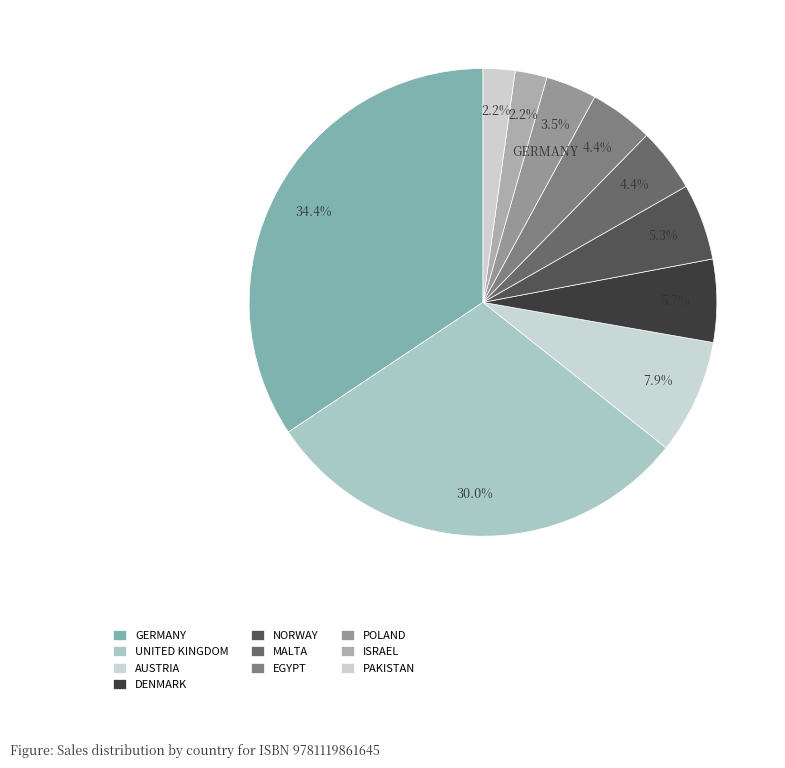

Count the number of slices in the pie.

10